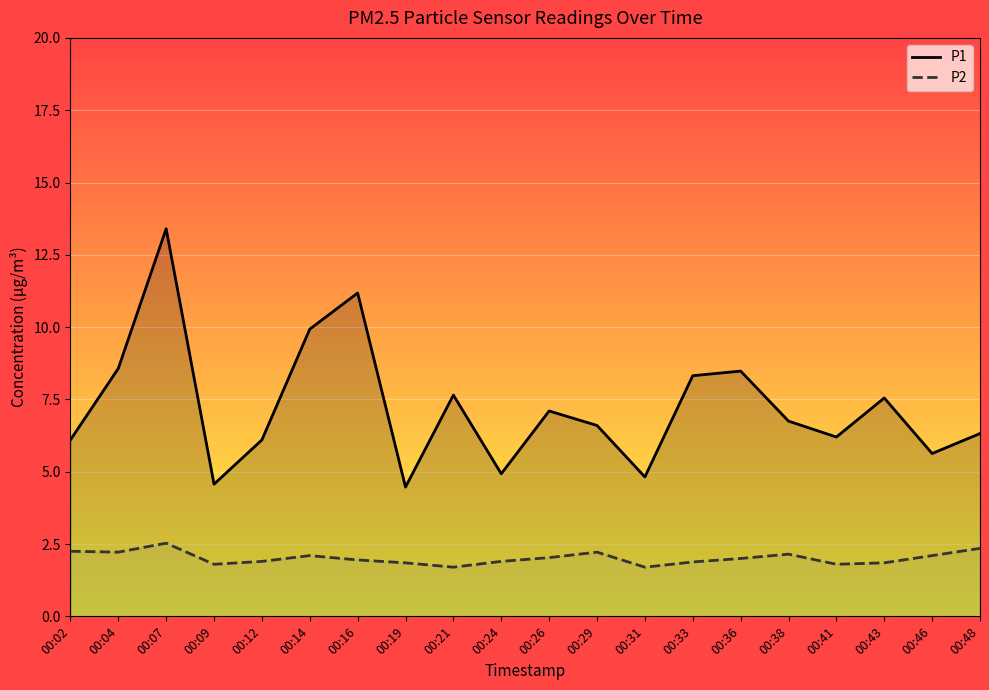

Rank the series by their average value, from lowest to highest.

P2, P1